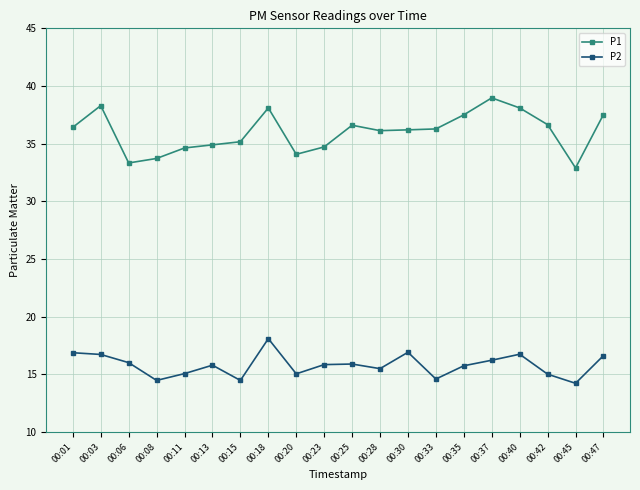

The P1 series shows 20.9 at 00:40. True or false?

False